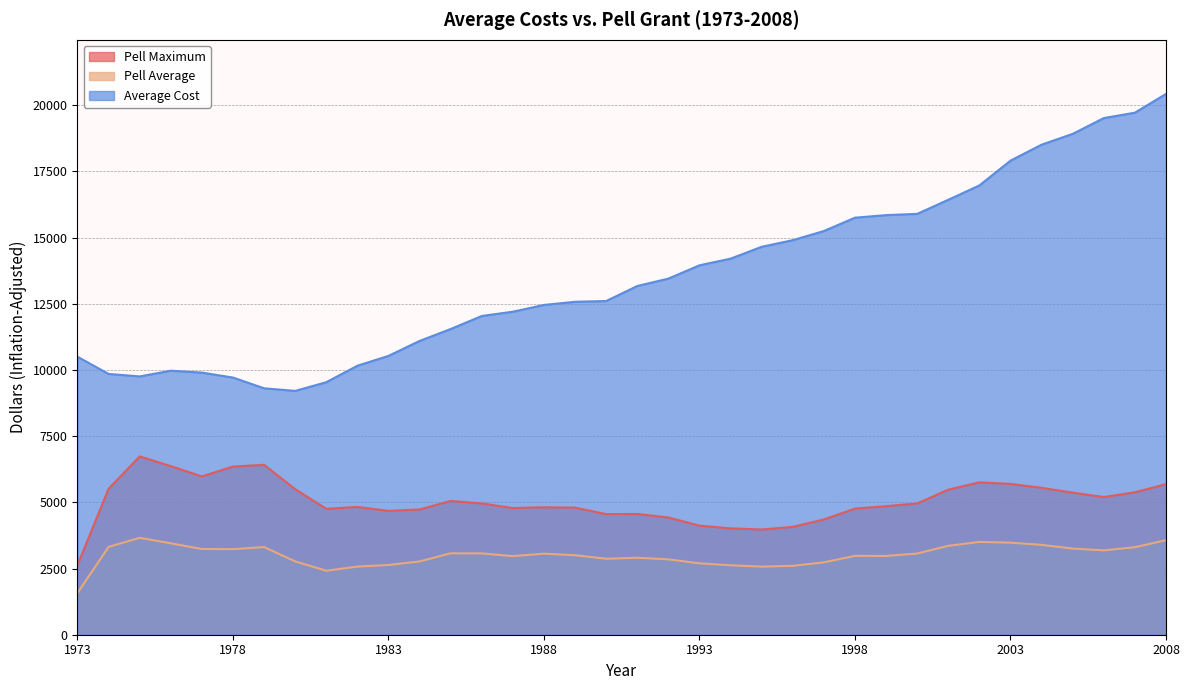

True or false: Pell Maximum and Average Cost intersect in this chart.

False